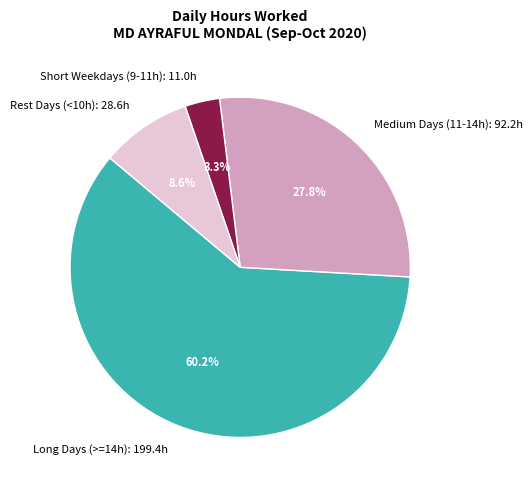

What is the ratio of the value at Medium Days (11-14h): 92.2h to the value at Rest Days (<10h): 28.6h?

3.2